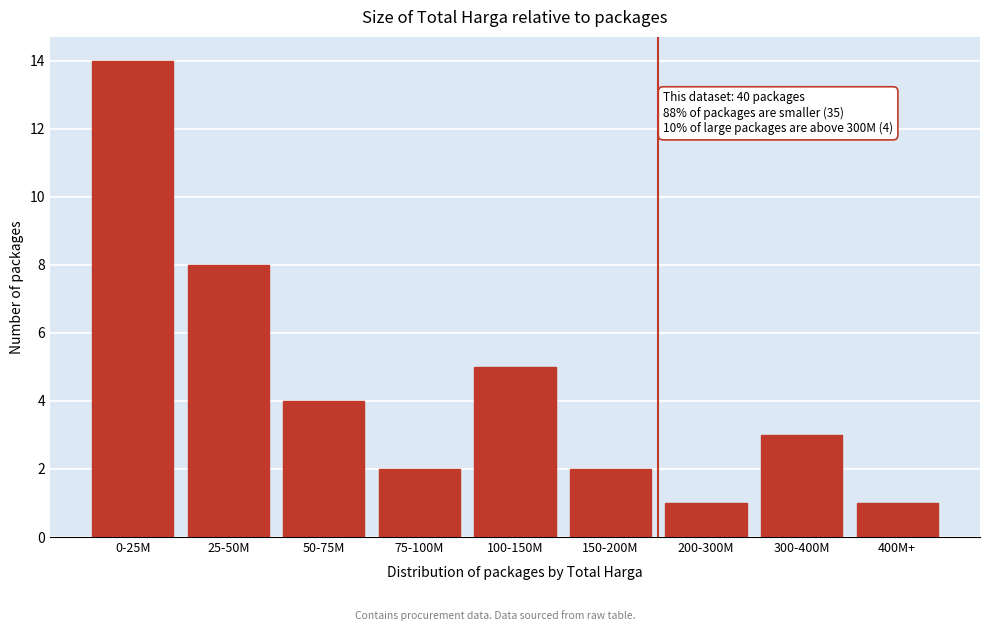

Reading right to left, transcribe all the data shown in this chart.

400M+=1	300-400M=3	200-300M=1	150-200M=2	100-150M=5	75-100M=2	50-75M=4	25-50M=8	0-25M=14